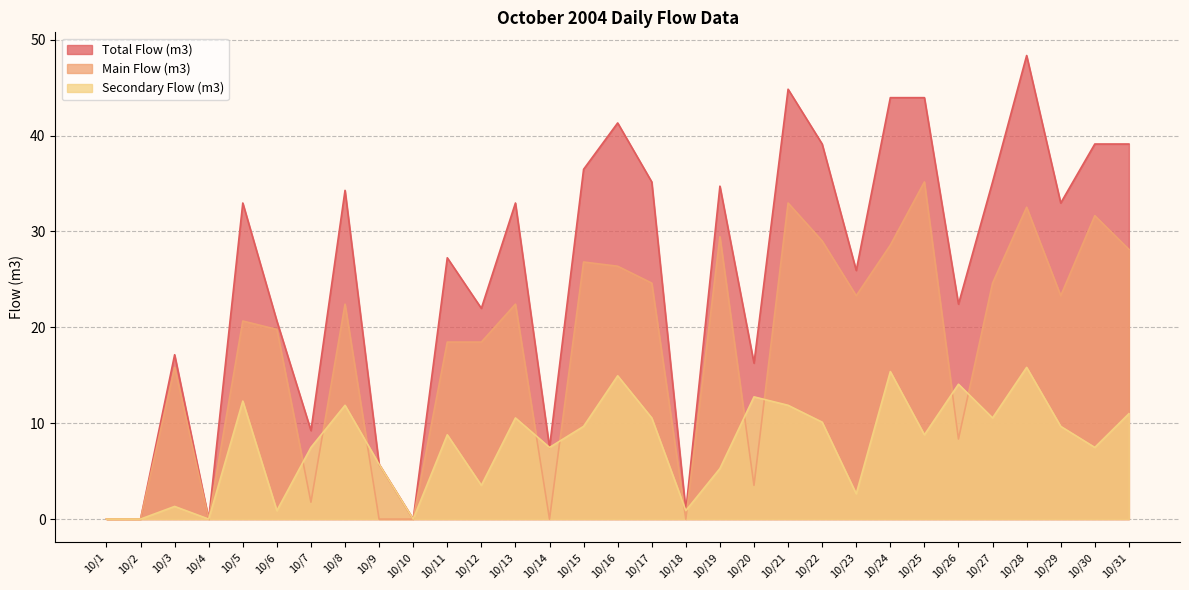

How many intersections are there between Secondary Flow (m3) and Main Flow (m3)?

11